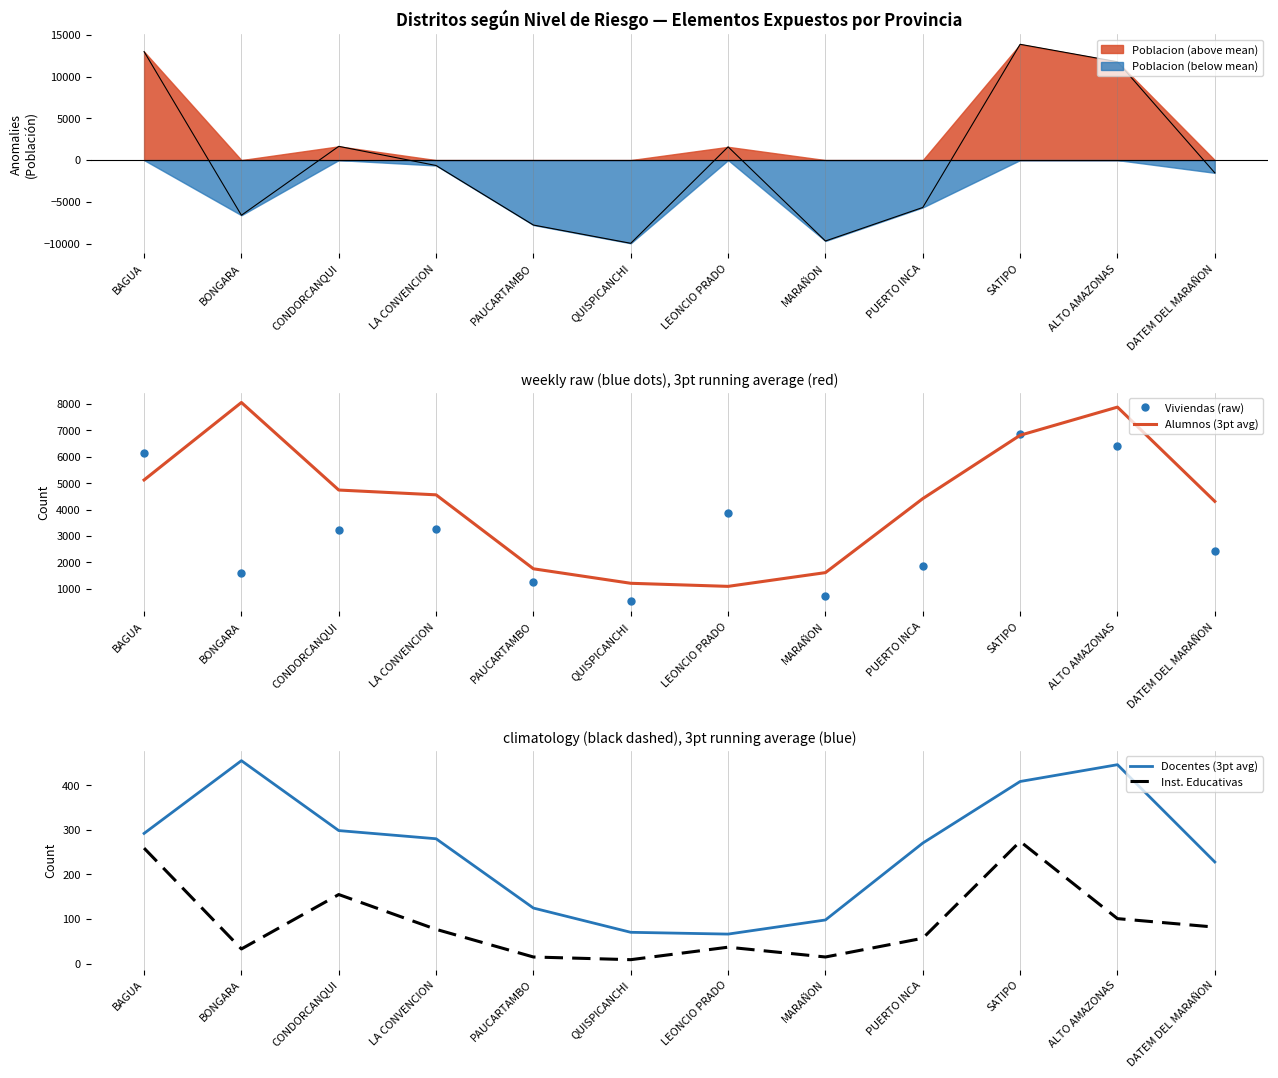

What is the difference between the Alumnos (3pt avg) values at QUISPICANCHI and PUERTO INCA?

3207.3